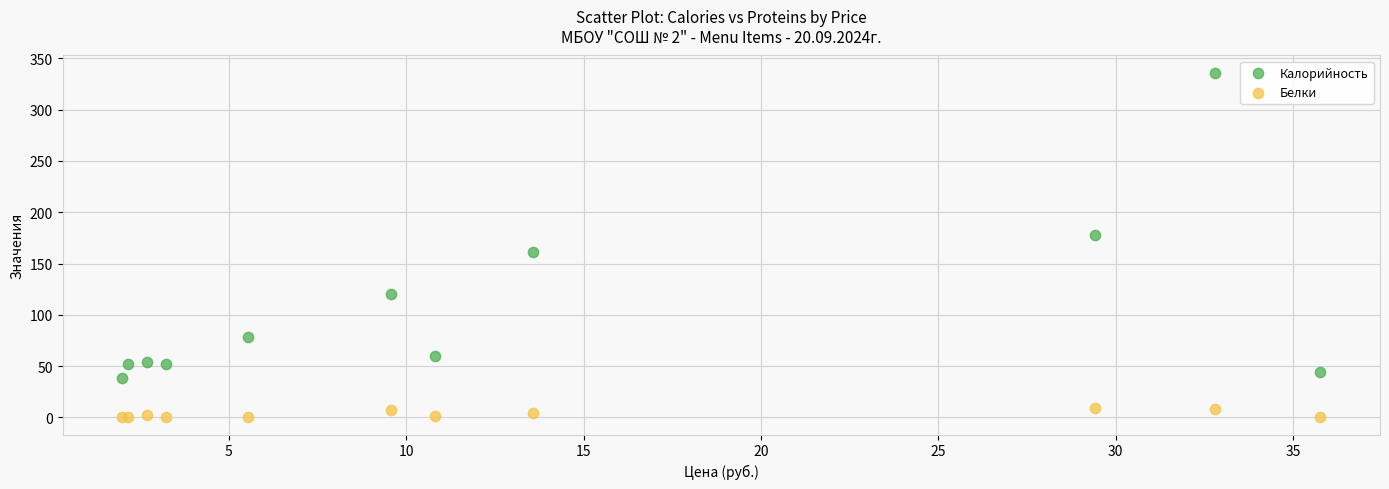

Which series contains the highest Y value?

Калорийность